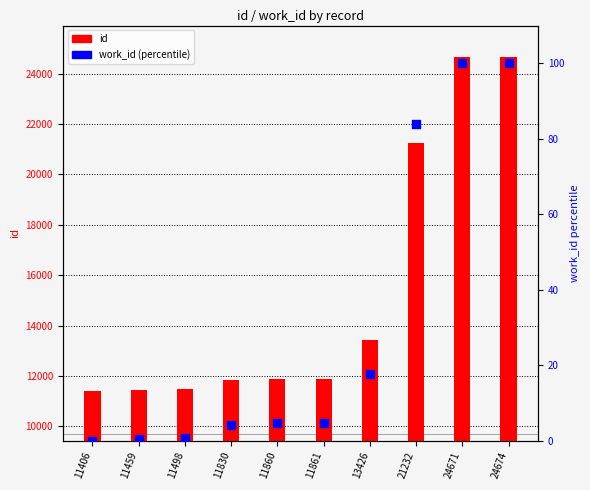

Which series has the widest spread of Y values?

id